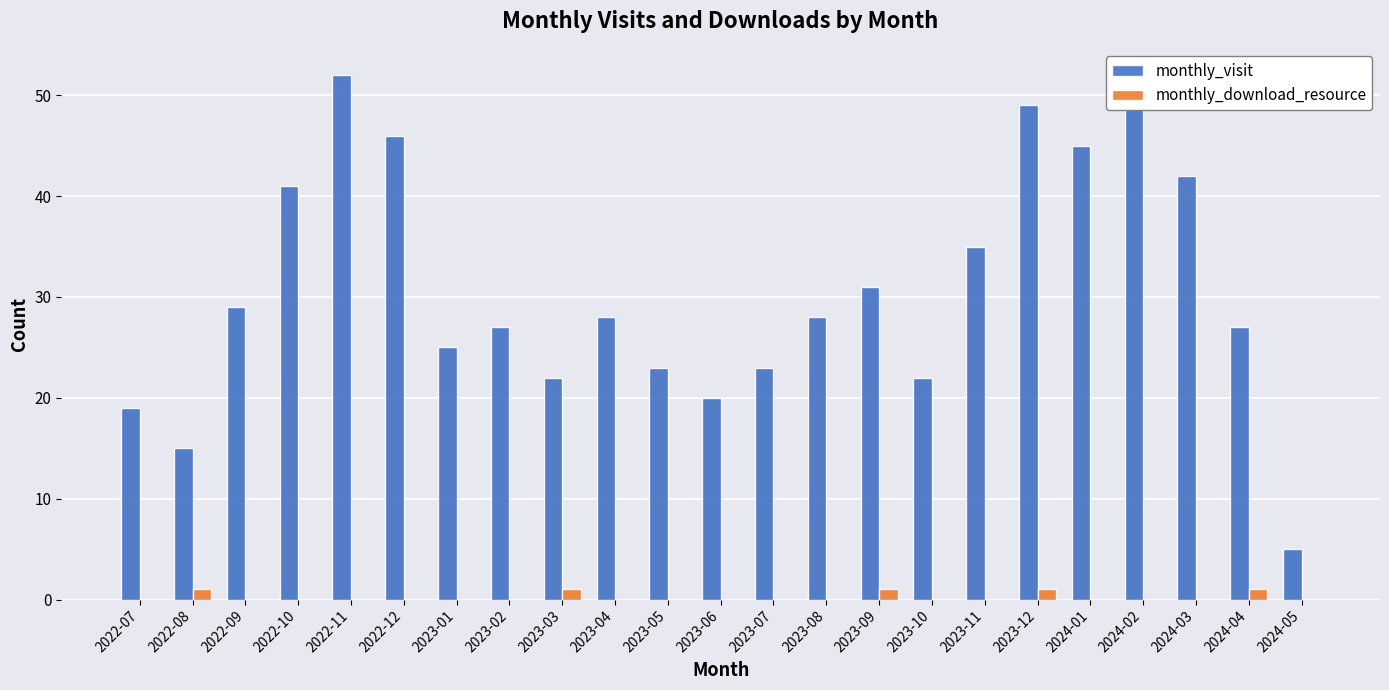

What is the greatest value displayed?

52